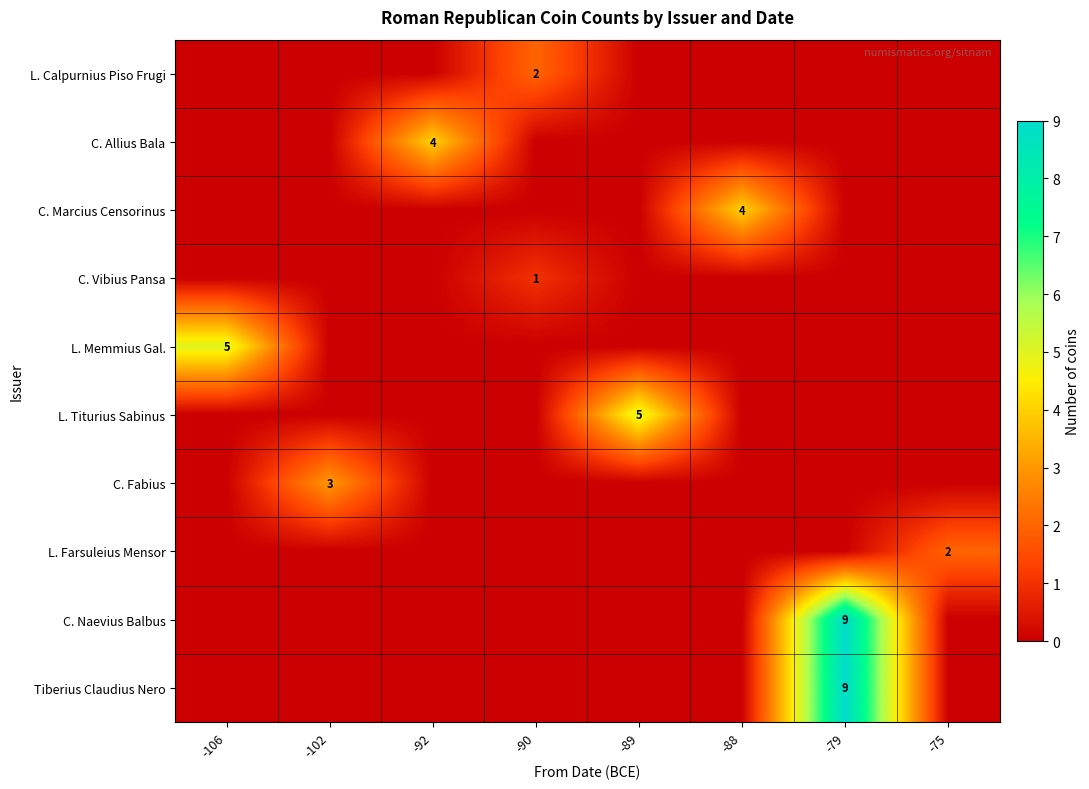

The value of C. Naevius Balbus at -79 is 15. True or false?

False